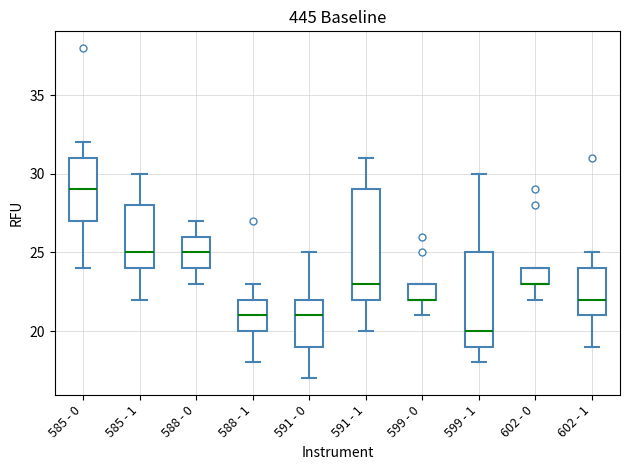

Reading left to right, transcribe this box plot: for each box, give where its median line is, the range the box spans, and where its two whiskers end, as read against the y-axis. The values are not printed on the chart, so give them approximately, as read against the axis.

585 - 0: median 29, box 27 to 31, whiskers 24 to 32
585 - 1: median 25, box 24 to 28, whiskers 22 to 30
588 - 0: median 25, box 24 to 26, whiskers 23 to 27
588 - 1: median 21, box 20 to 22, whiskers 18 to 23
591 - 0: median 21, box 19 to 22, whiskers 17 to 25
591 - 1: median 23, box 22 to 29, whiskers 20 to 31
599 - 0: median 22 (drawn on the box's lower edge), box 22 to 23, whiskers 21 to 23
599 - 1: median 20, box 19 to 25, whiskers 18 to 30
602 - 0: median 23 (drawn on the box's lower edge), box 23 to 24, whiskers 22 to 24
602 - 1: median 22, box 21 to 24, whiskers 19 to 25